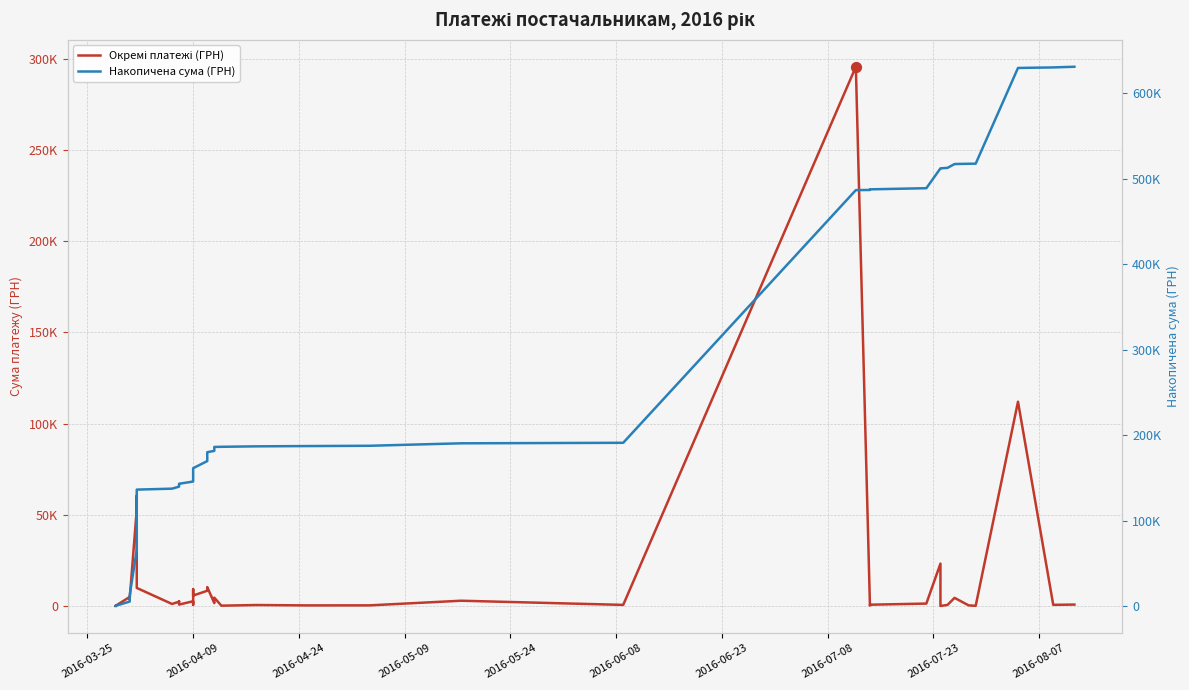

What are all the series names shown in the legend?

Окремі платежі (ГРН), Накопичена сума (ГРН)